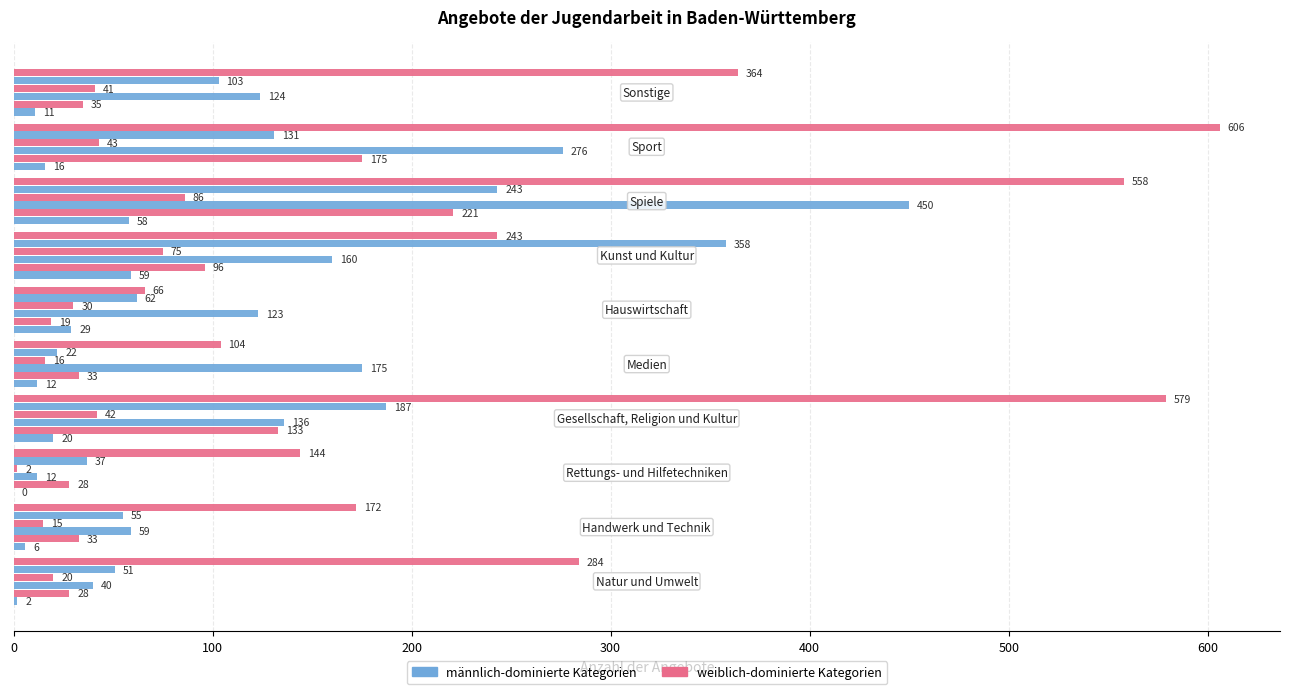

True or false: ausschl. weiblich (Offen) has a value of 3 at 0.

False